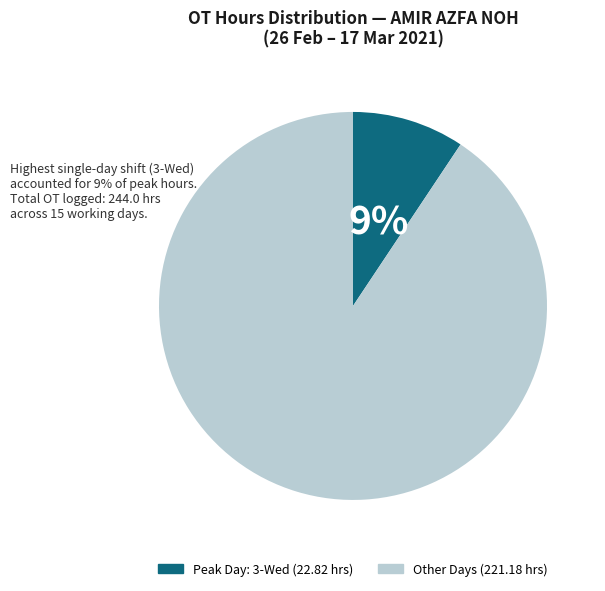

To the nearest percent, what is the average slice percentage?

50%